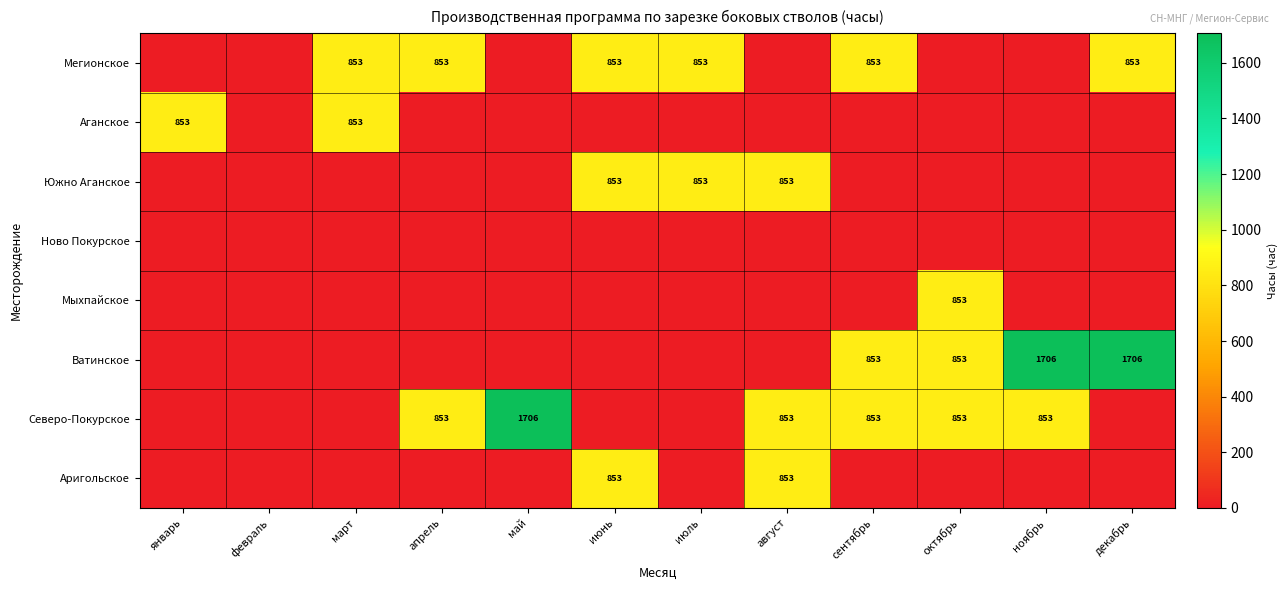

The Мегионское series shows 1227 at март. True or false?

False